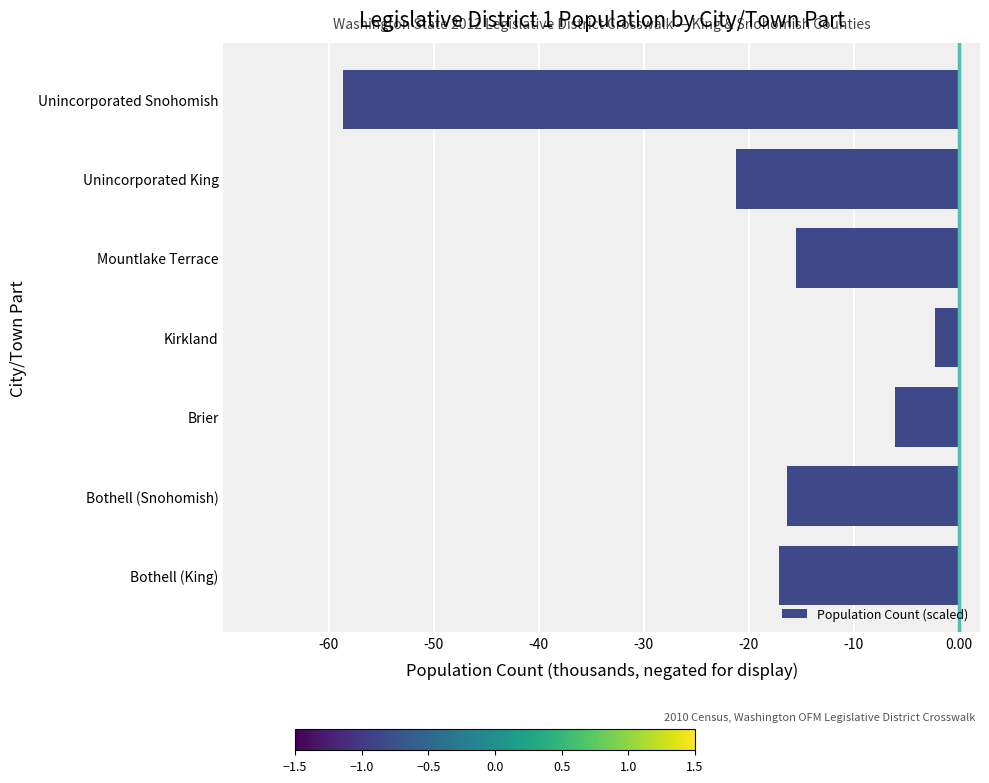

What is the smallest value displayed?

-58.6